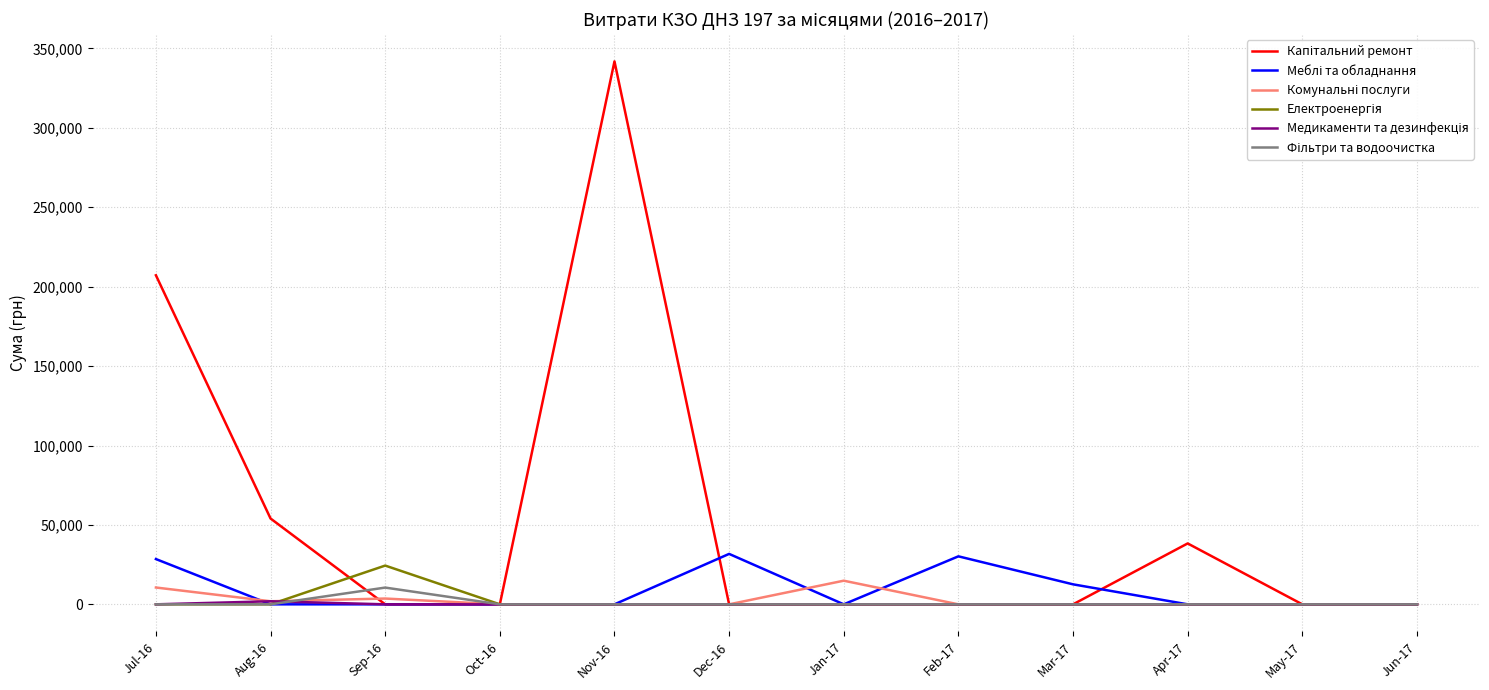

At which category does the chart reach its peak across all series?

Nov-16